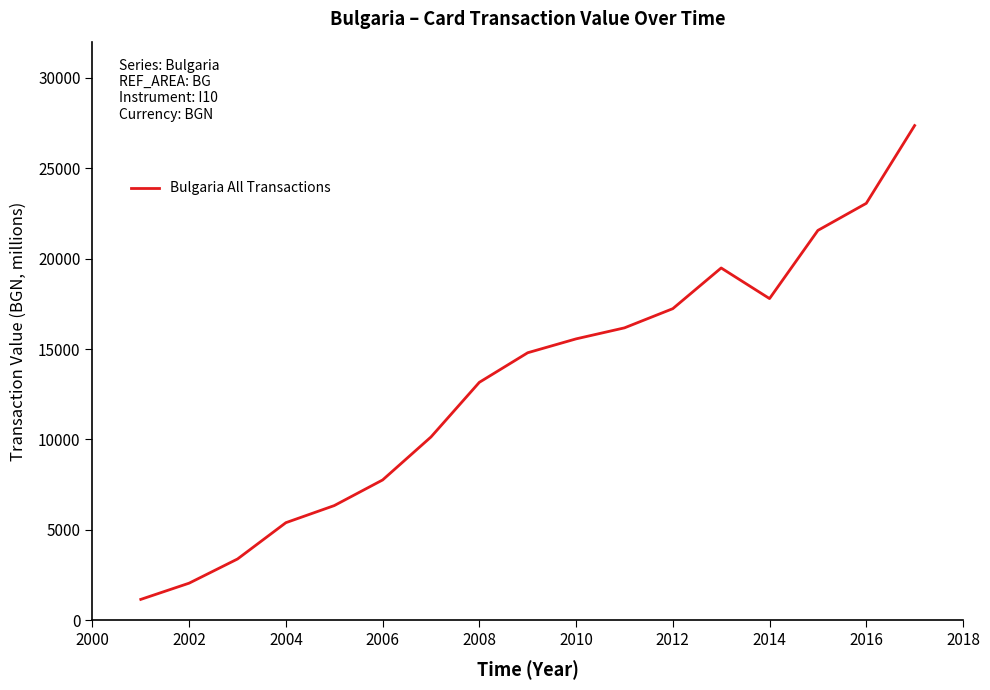

What is the maximum value shown in the chart?

27360.7